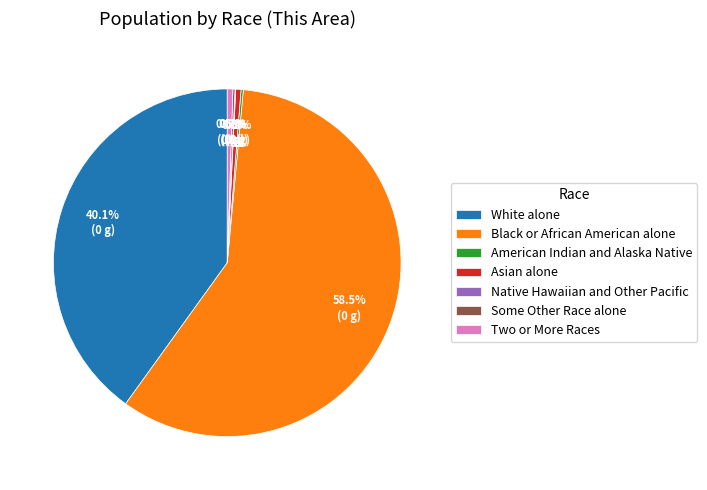

Is there any slice that represents more than half of the pie?

Yes